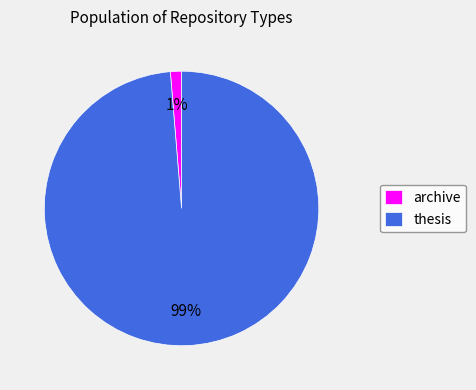

Is the sum of thesis and archive greater than half?

Yes